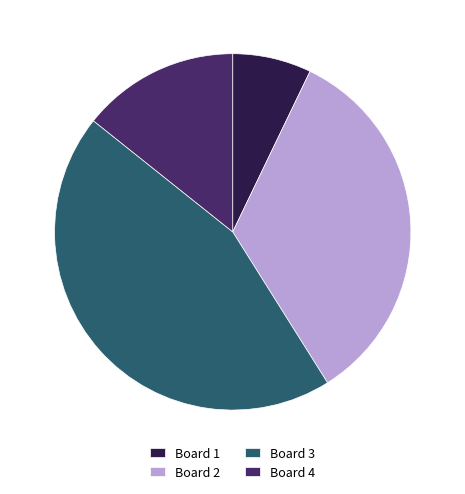

Does Board 1 represent more than half of the total?

No